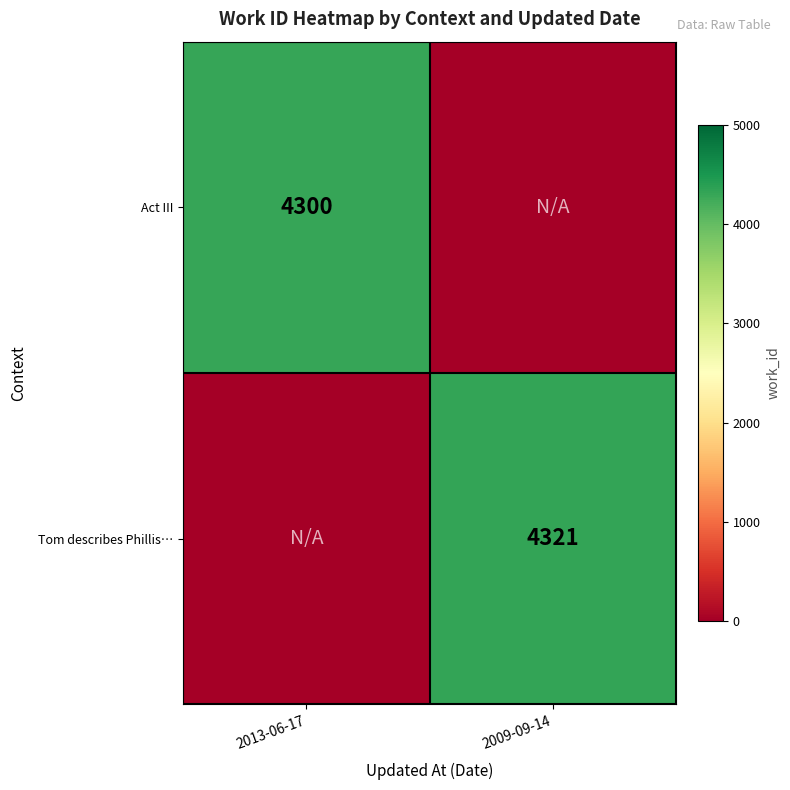

True or false: Tom describes Phillis… has a value of 4321 at 2009-09-14.

True